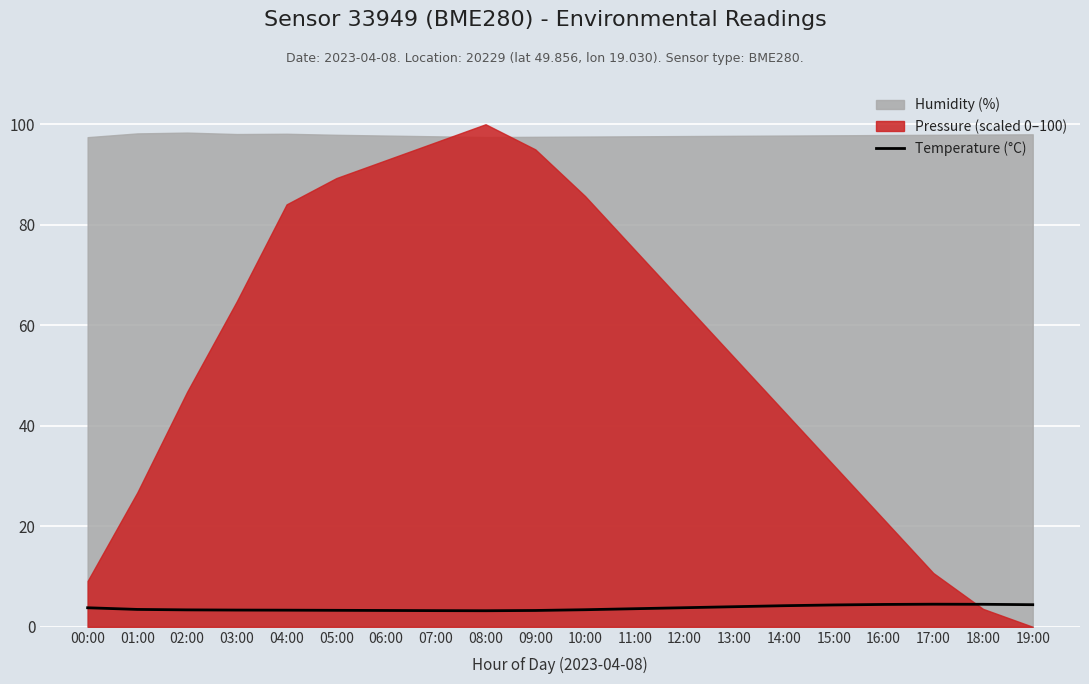

What is the label of the 6th point from the right?

14:00